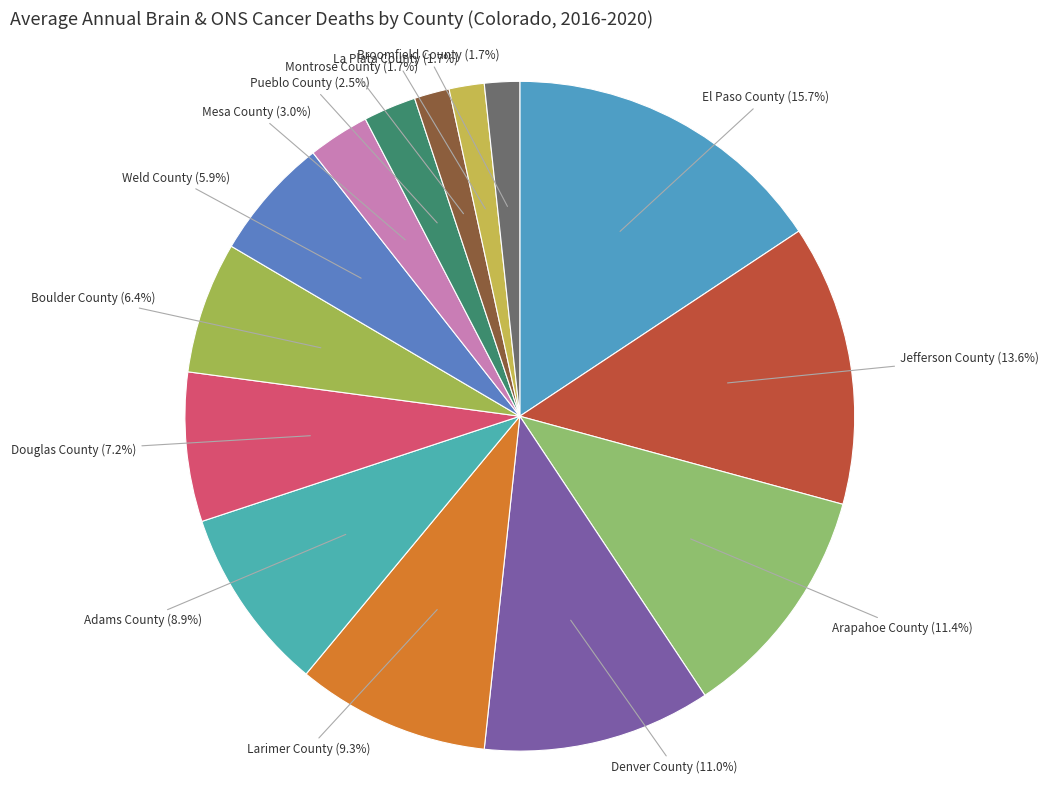

Which slice is the smallest?

Montrose County